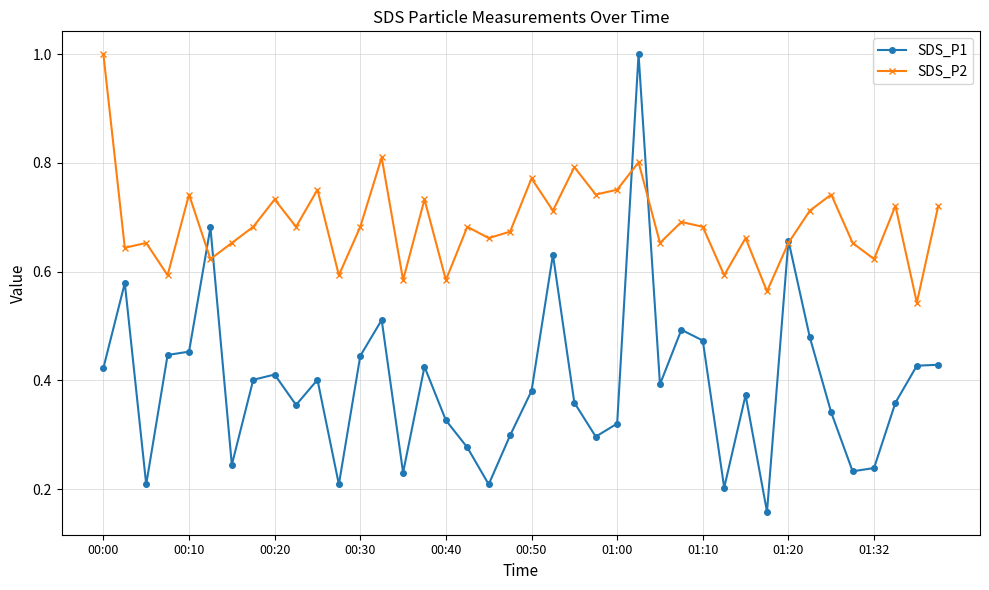

After their last crossing, which series has the higher values: SDS_P2 or SDS_P1?

SDS_P2